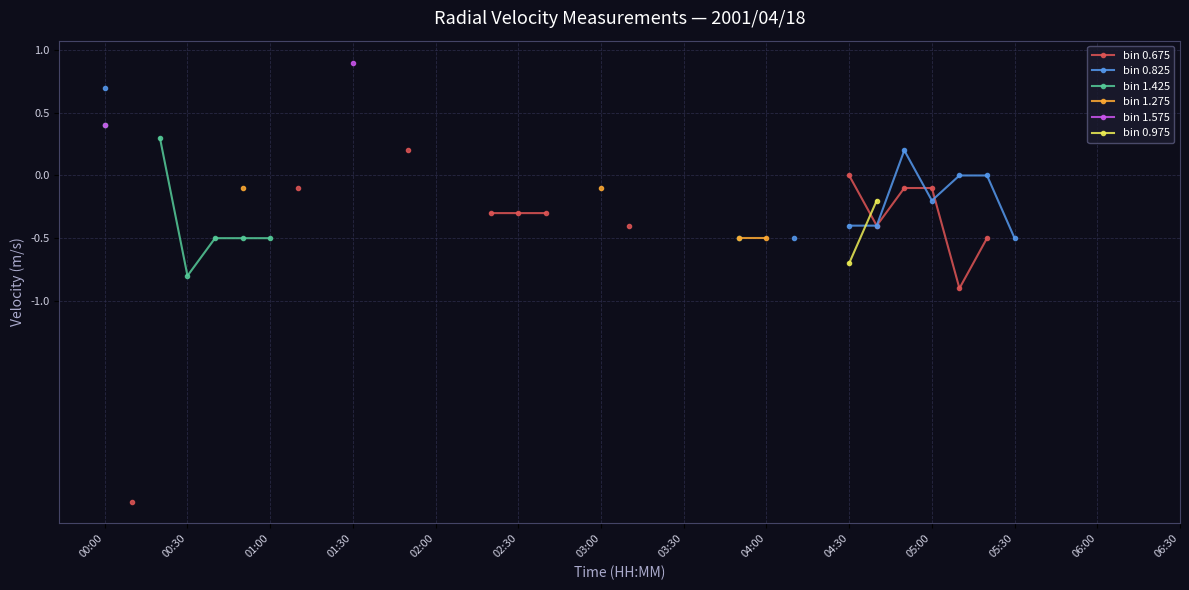

What are all the series names shown in the legend?

bin 0.675, bin 0.825, bin 1.425, bin 1.275, bin 1.575, bin 0.975